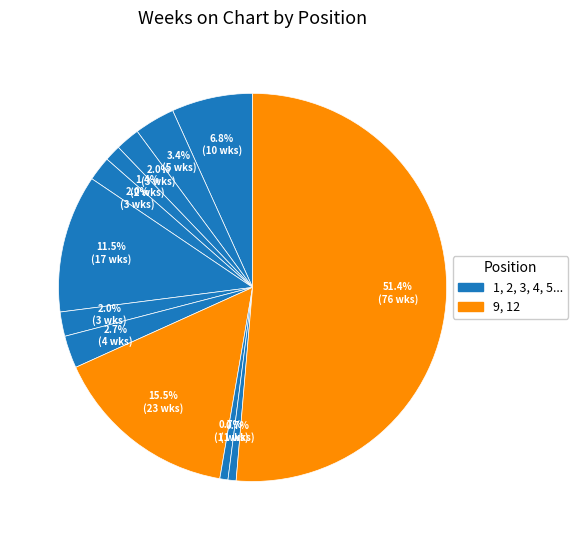

How many slices are in this pie chart?

12